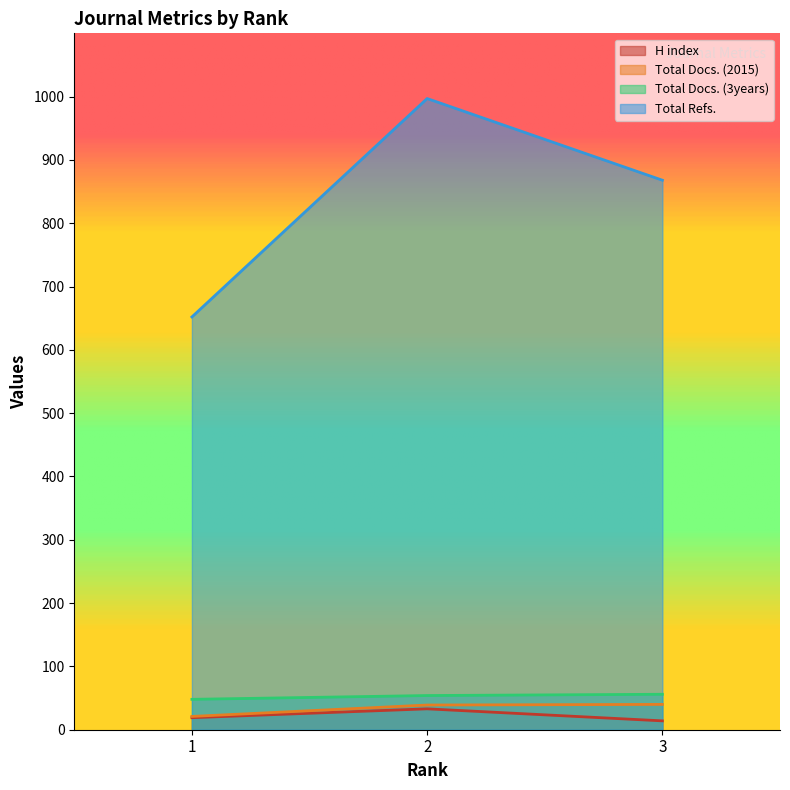

Reading left to right, what are all the values shown in this chart?

H index: 1=19	2=33	3=14
Total Docs. (2015): 1=21	2=39	3=40
Total Docs. (3years): 1=48	2=54	3=56
Total Refs.: 1=652	2=997	3=868